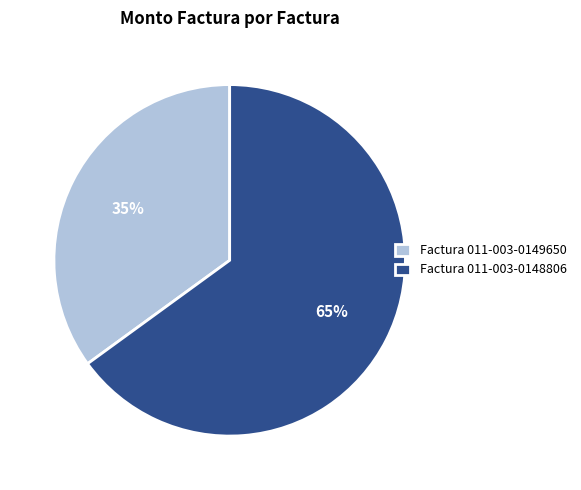

Which has a higher value, Factura 011-003-0149650 or Factura 011-003-0148806?

Factura 011-003-0148806